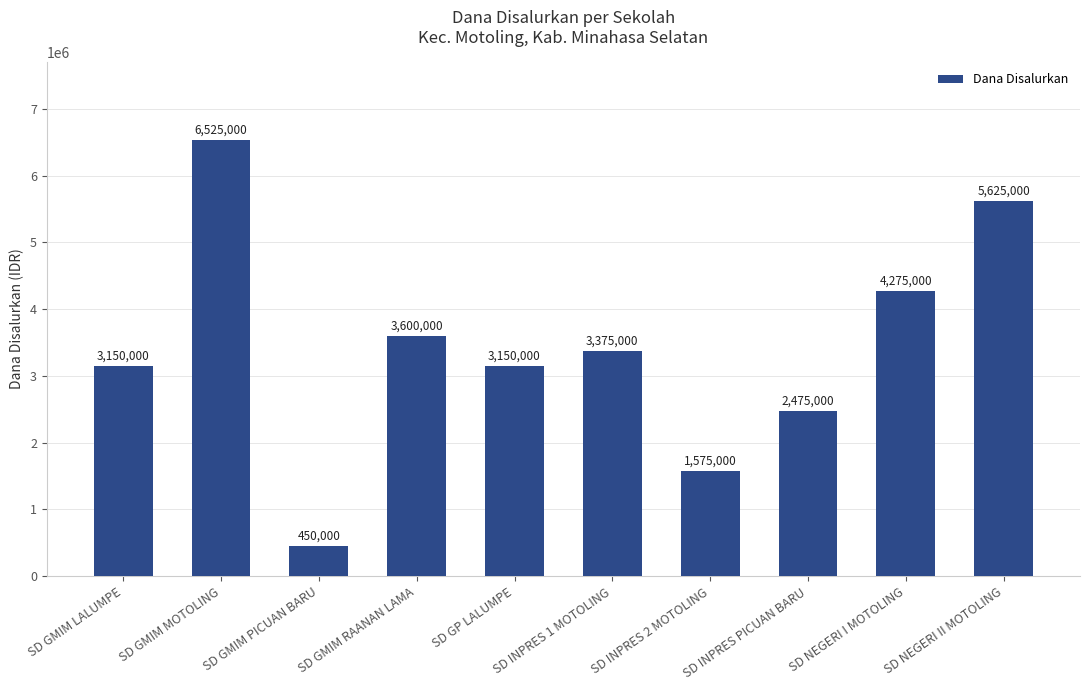

What is the ratio of the value at SD INPRES PICUAN BARU to the value at SD GMIM PICUAN BARU?

5.5